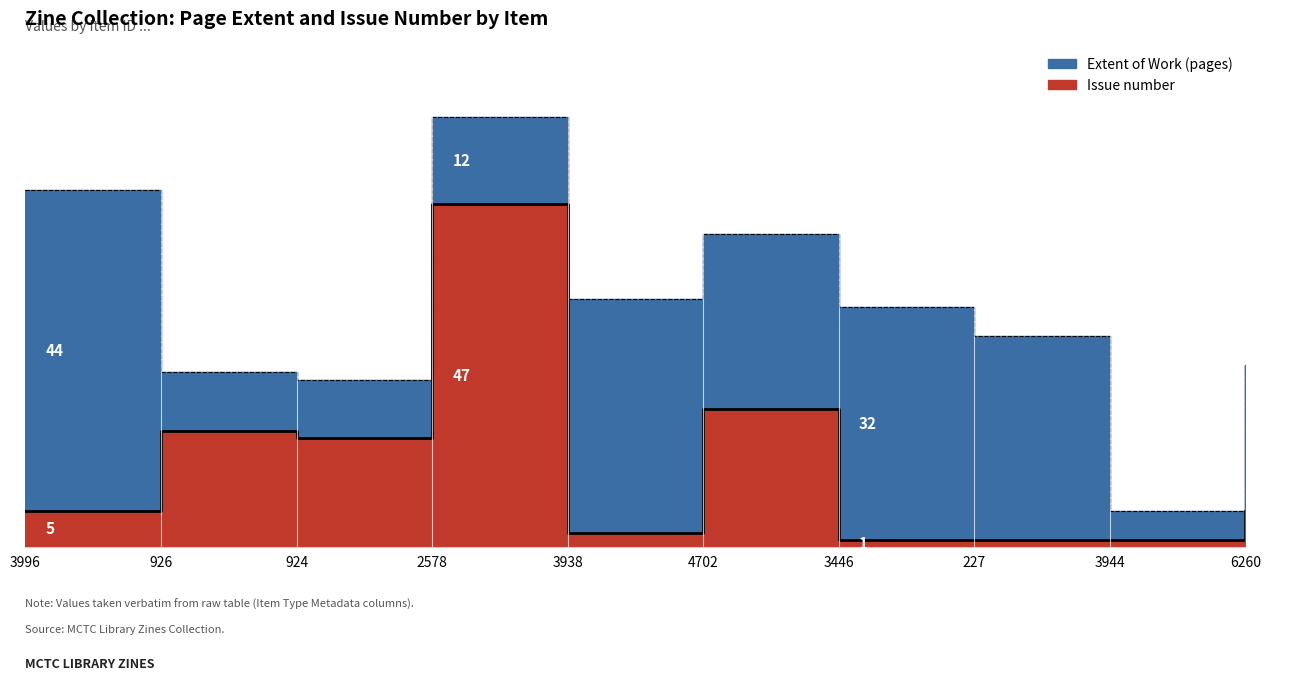

True or false: there are more than 0 points higher than both neighbors.

True